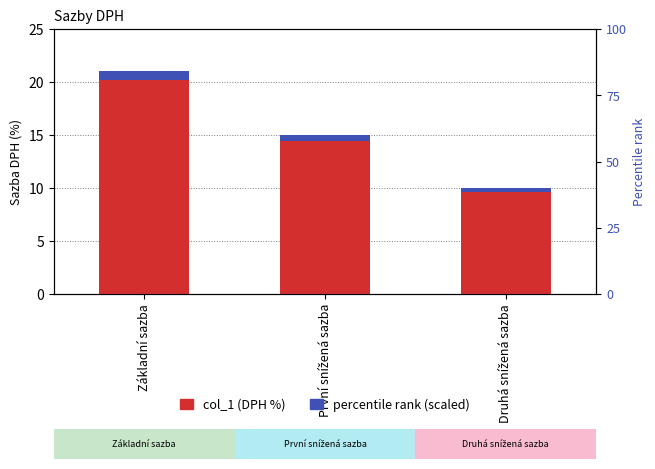

What is the difference between the maximum and minimum values in the col_1 (DPH %) series?

11.0